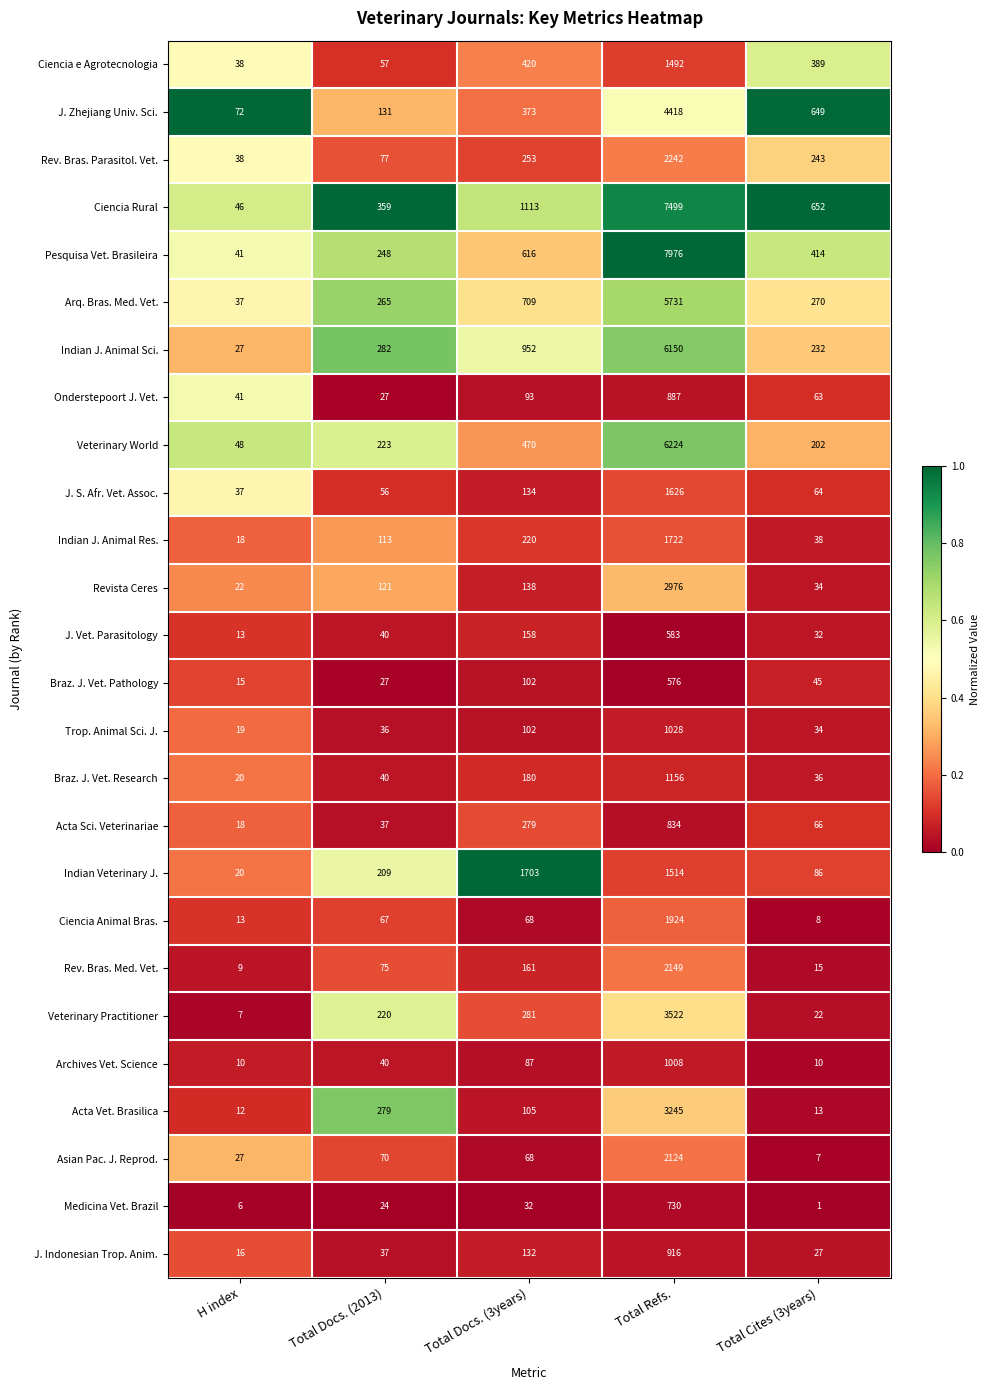

Which series has the largest total across all categories?

Ciencia Rural